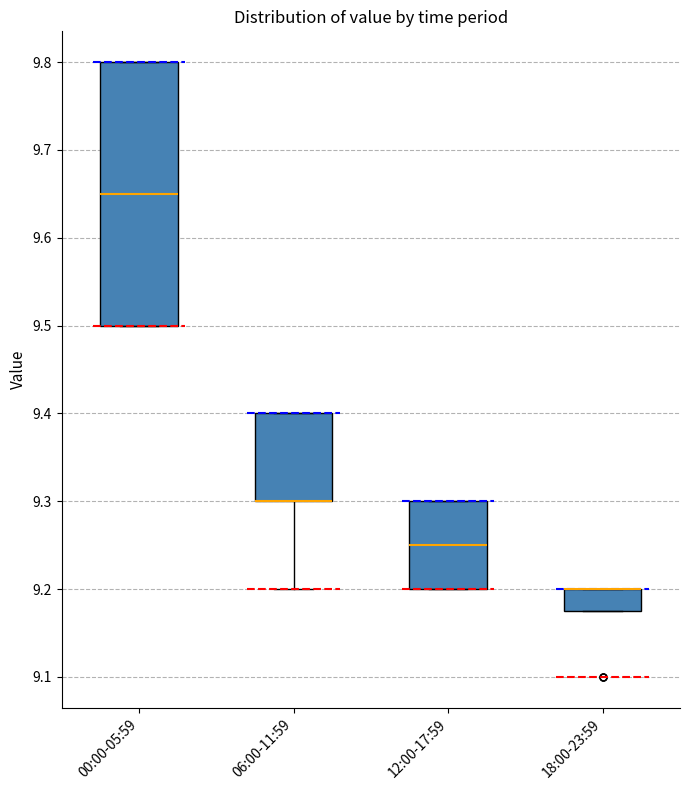

Which box is the tallest, from its lower edge to its upper edge?

00:00-05:59